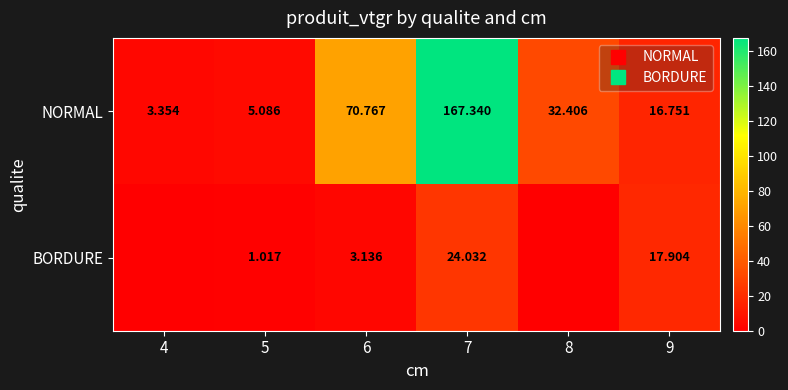

What is the spread (max minus min) of values at 8?

32.4